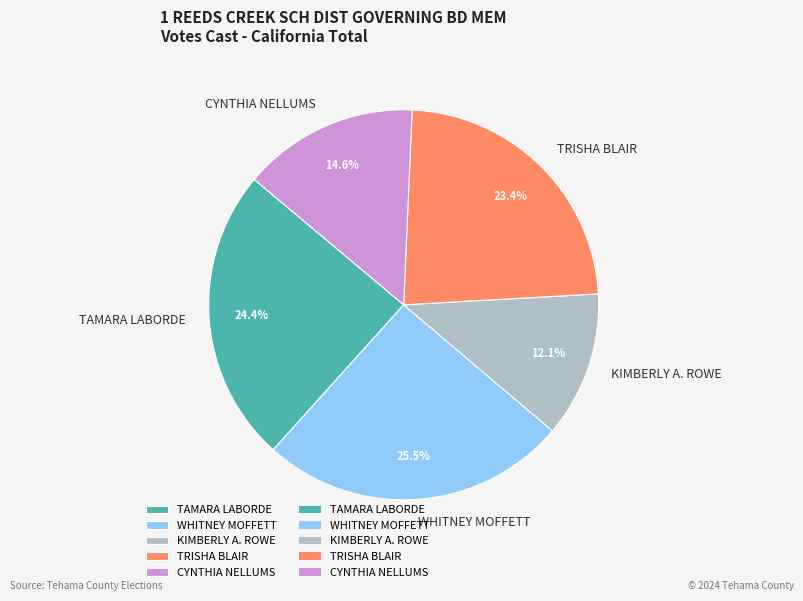

What percentage is NOT represented by TAMARA LABORDE?

75.6%